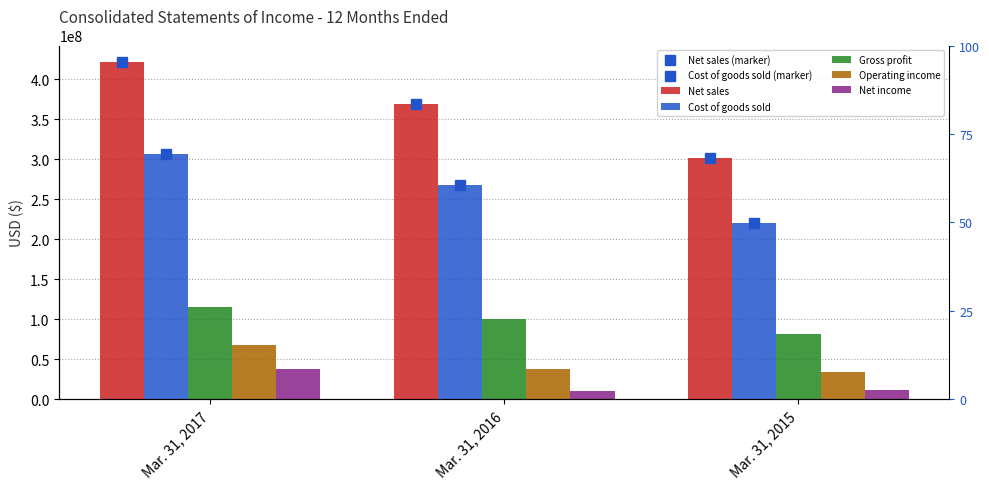

List the labels in order of Net income value, largest first.

Mar. 31, 2017, Mar. 31, 2015, Mar. 31, 2016